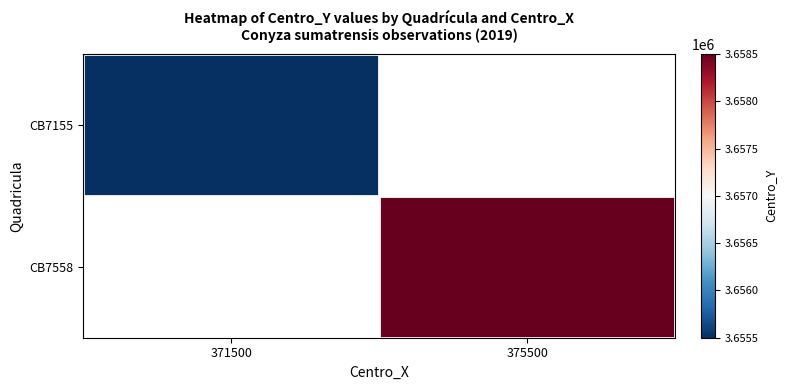

Which series has the largest range (max minus min)?

CB7155